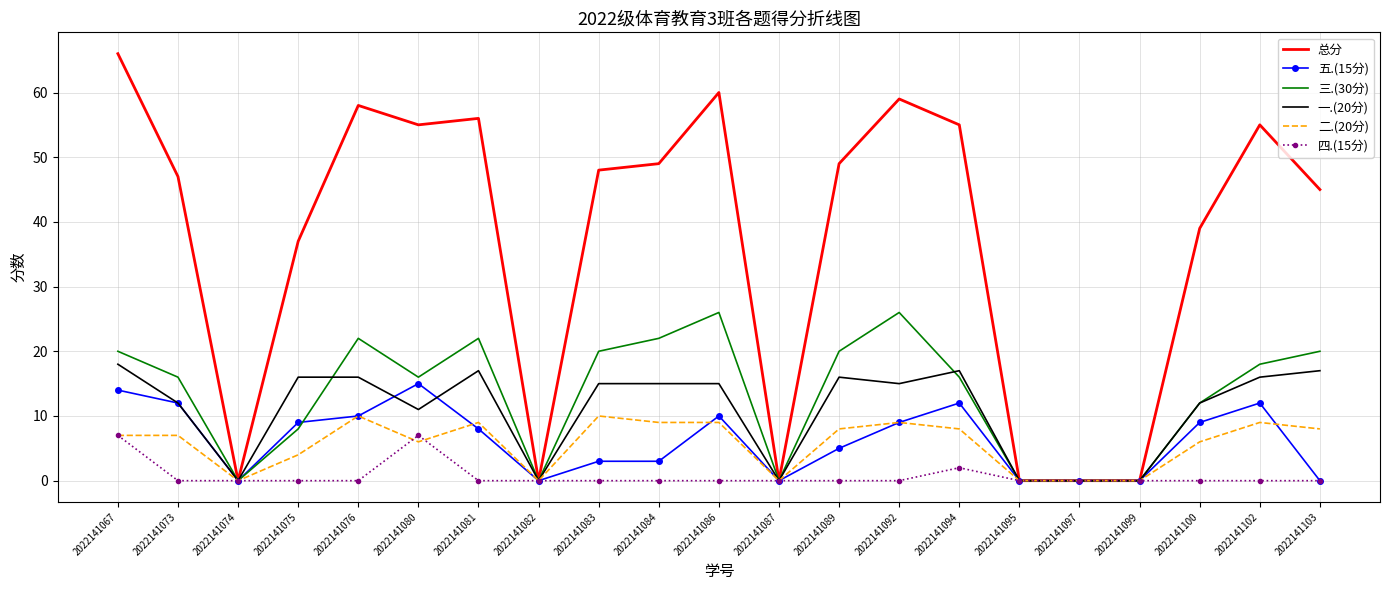

True or false: 五.(15分) has a value of 10 at 2022141086.

True